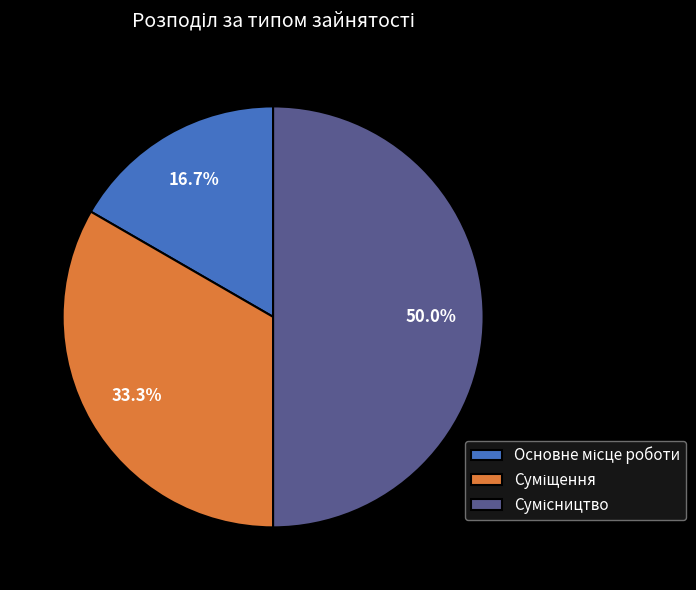

Between Основне місце роботи and Сумісництво, which is larger?

Сумісництво